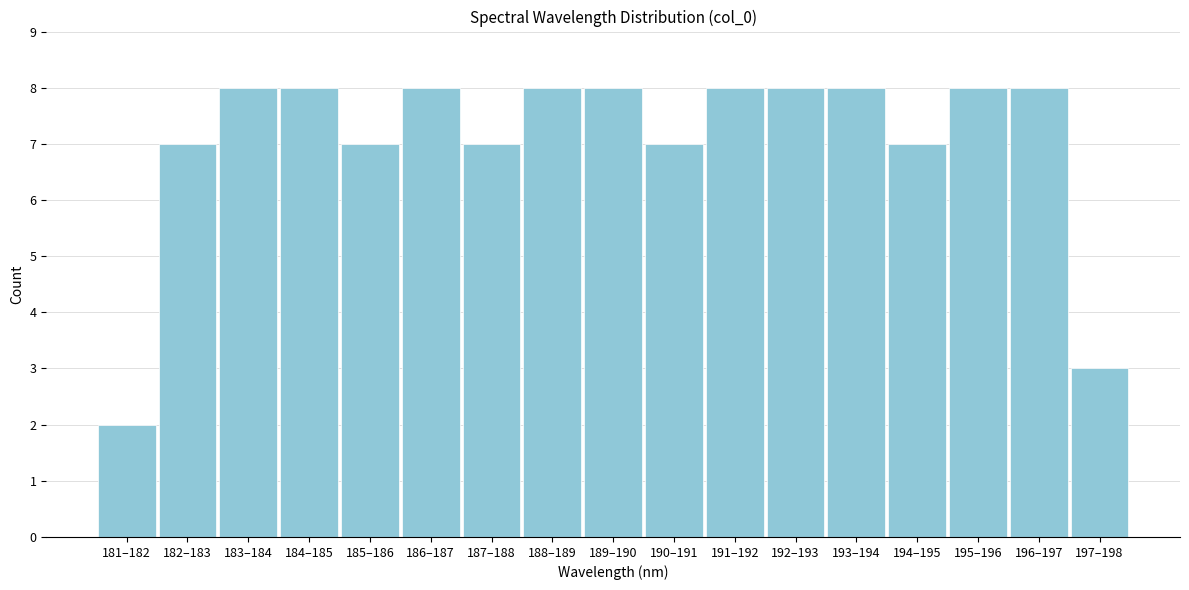

Reading left to right, list all the values displayed in this chart.

2	7	8	8	7	8	7	8	8	7	8	8	8	7	8	8	3